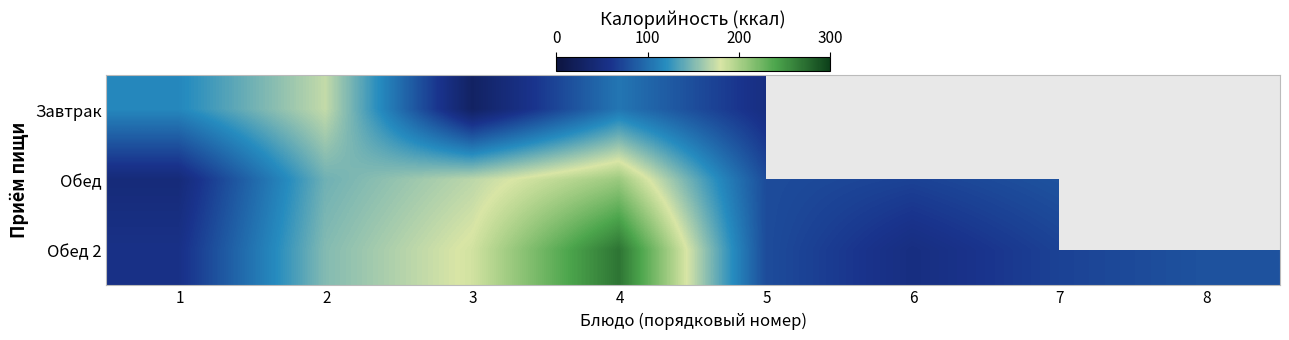

Which label corresponds to the smallest value in the chart?

3